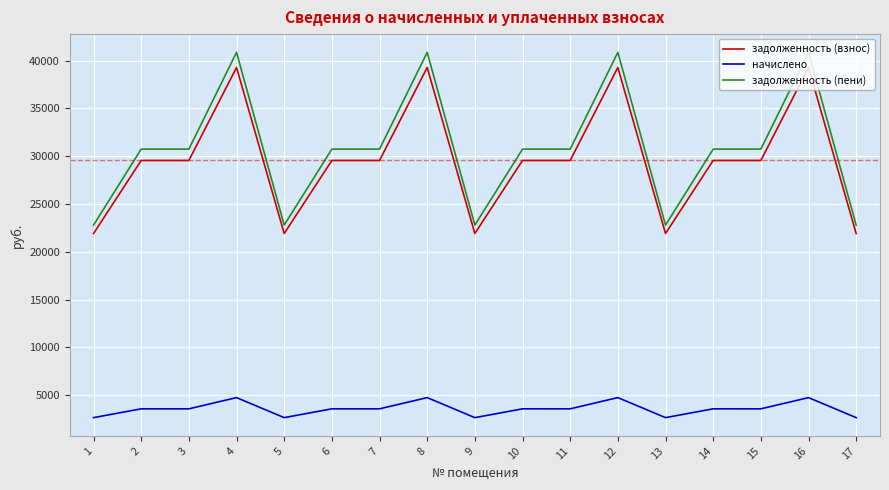

True or false: задолженность (пени) has a value of 10843.2 at 17.

False